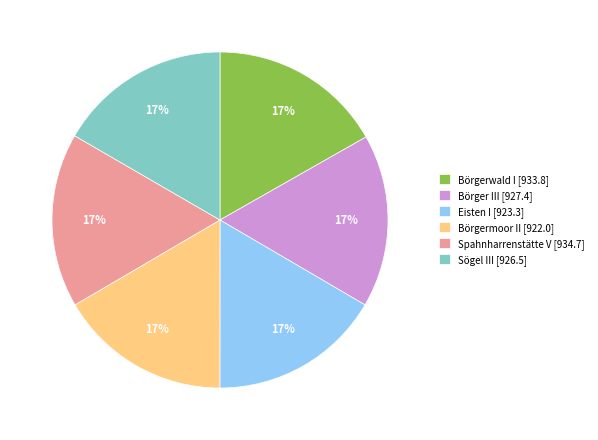

How many slices are in this pie chart?

6